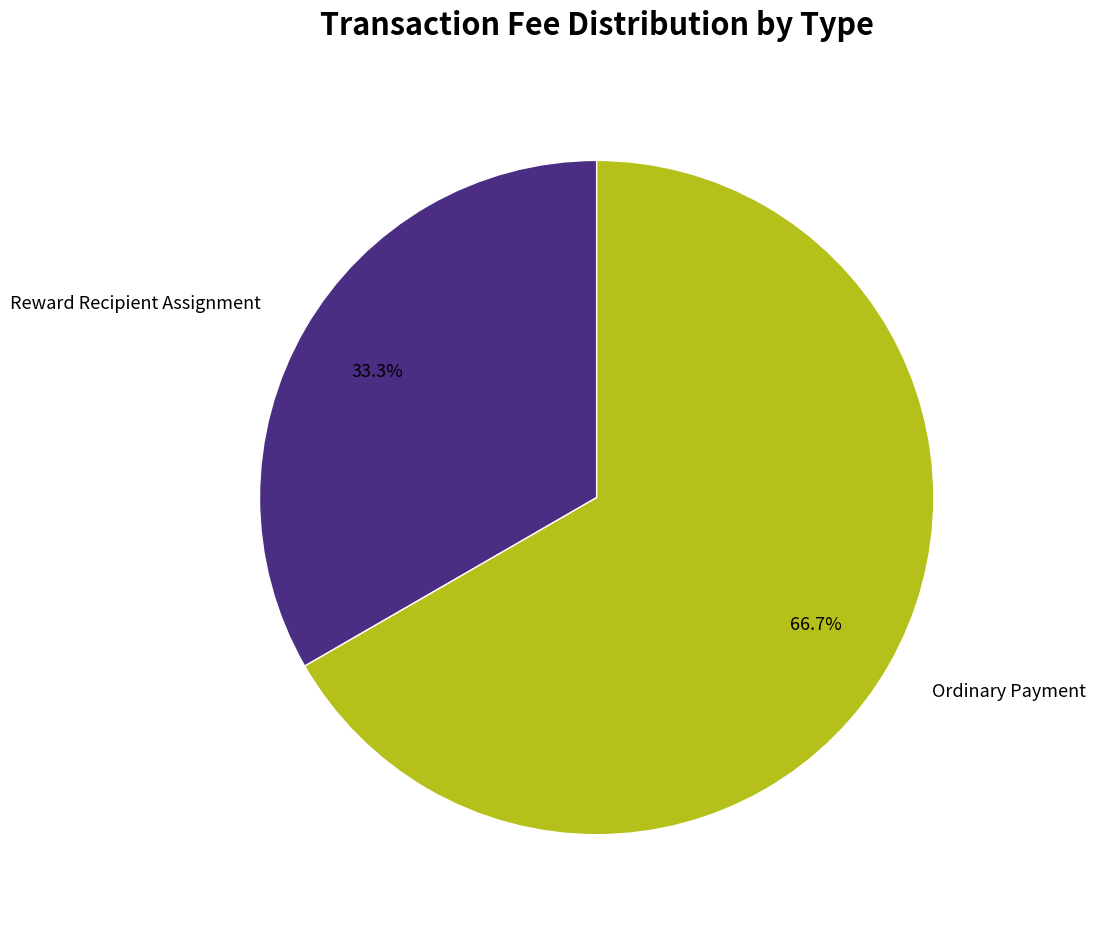

What is the total percentage of Reward Recipient Assignment and Ordinary Payment?

100.0%